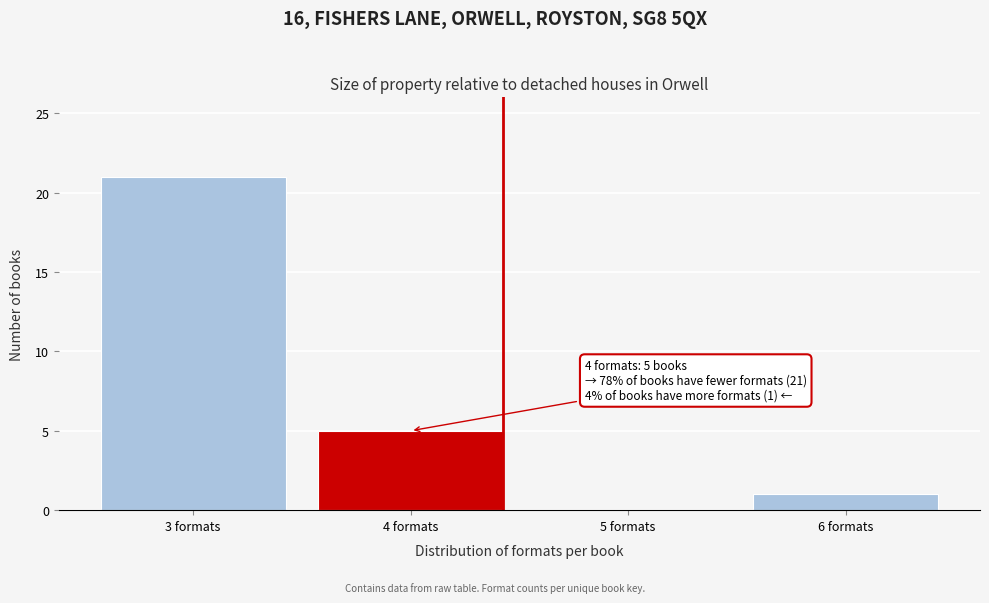

Reading left to right, extract all data points from this chart.

3 formats=21	4 formats=5	5 formats=0	6 formats=1